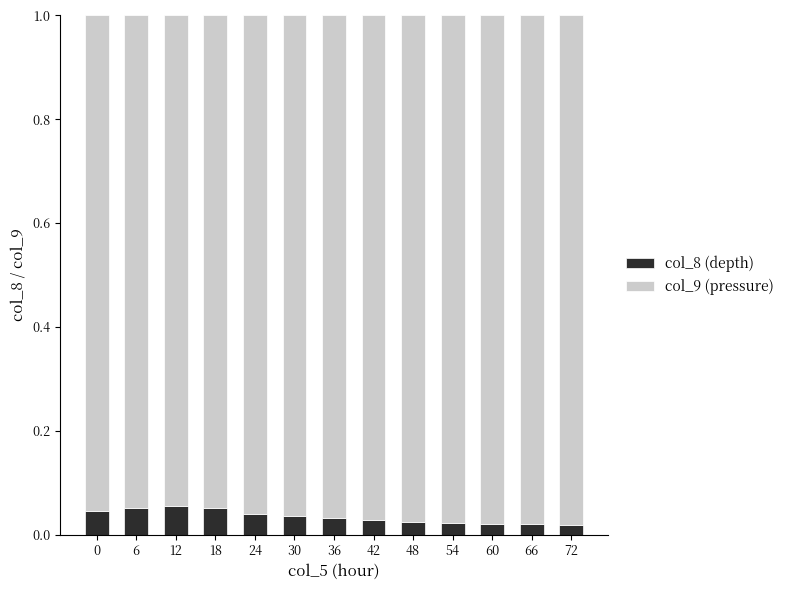

Count the col_8 (depth) values in the range 0 to 1.

13